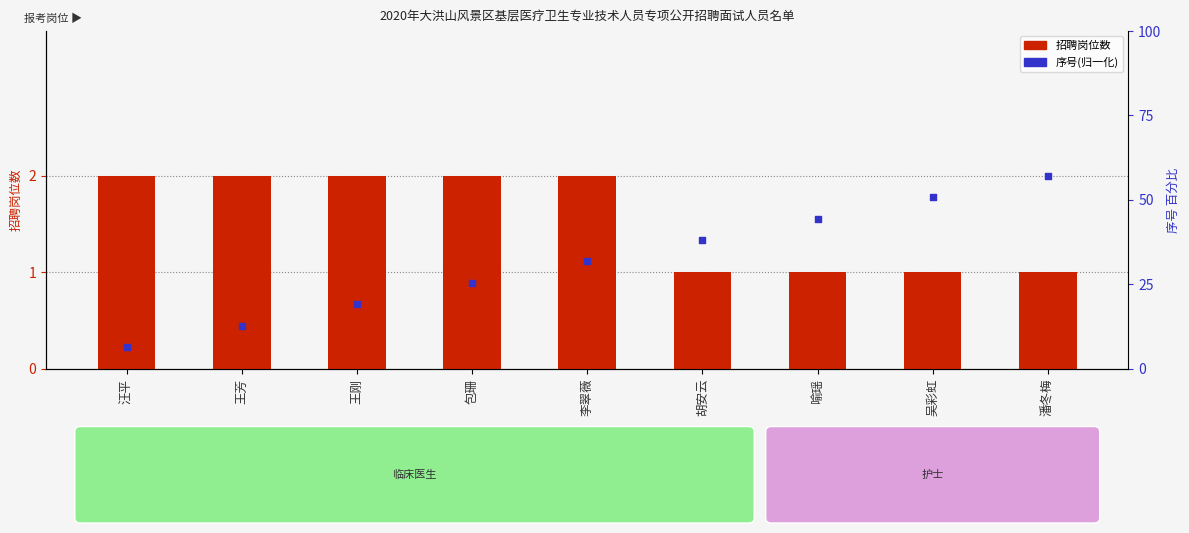

Which series has the widest spread of Y values?

序号(归一化)